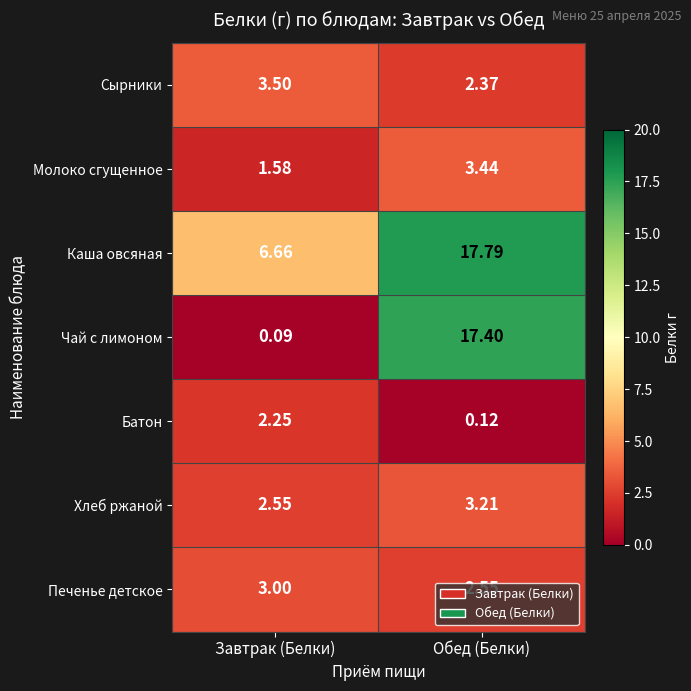

How many series are shown in this chart?

7